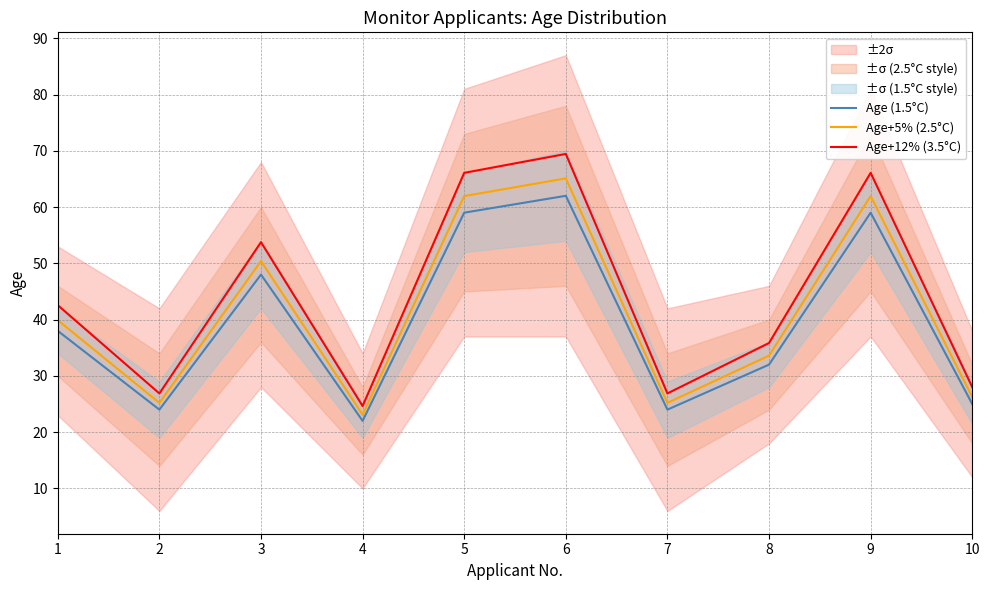

What is the difference between the highest and lowest values at 6?

7.4